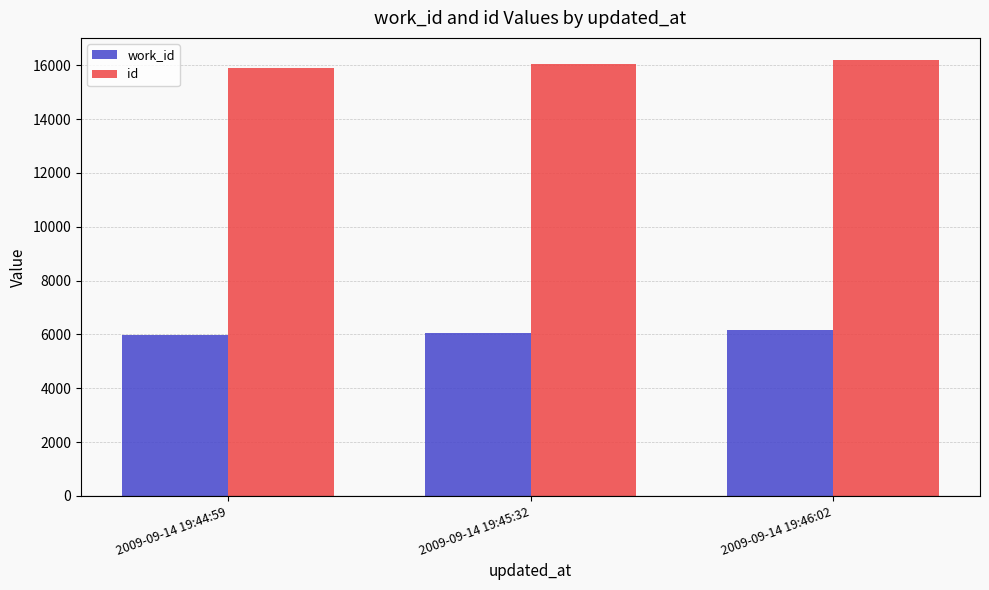

What is the smallest value displayed?

5973